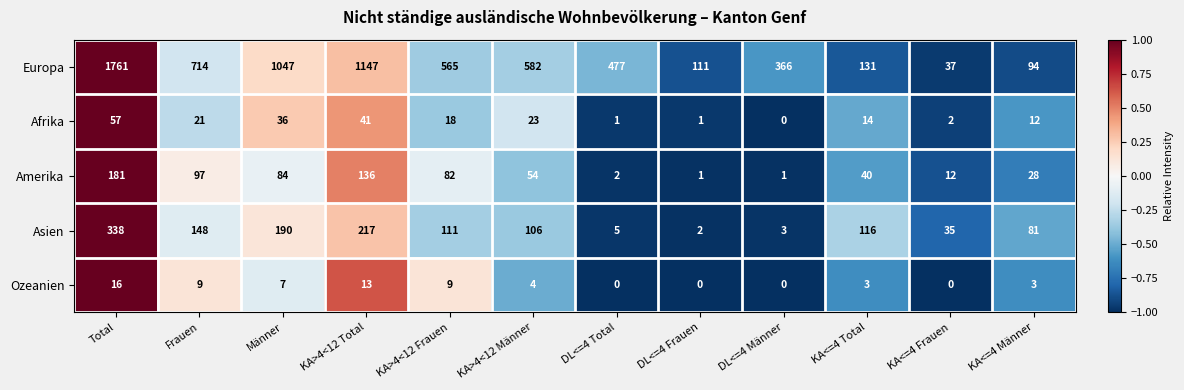

Is it true that Afrika equals 26 at KA>4<12 Frauen?

False